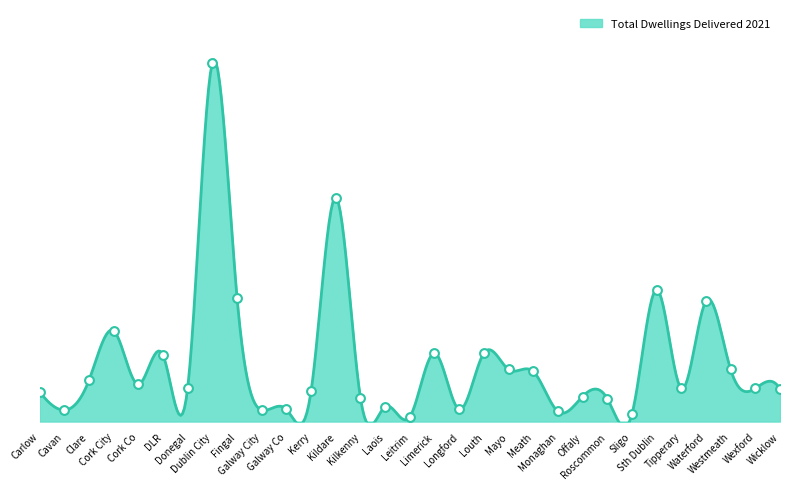

What is the change in value from Clare to Roscommon?

-27